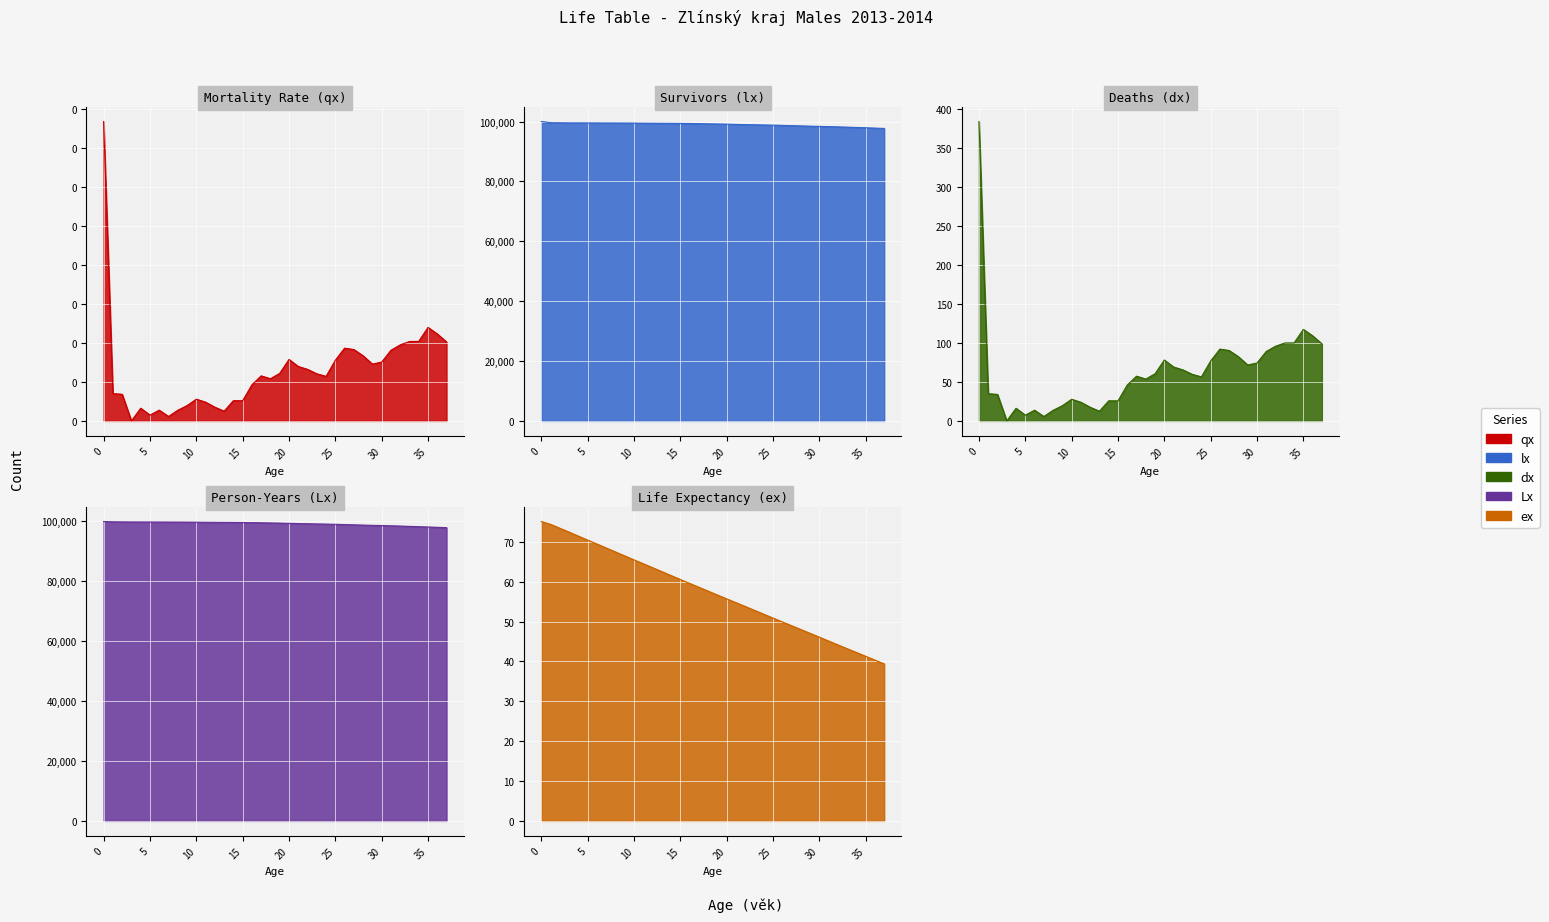

The Lx series shows 47598.3 at 6. True or false?

False